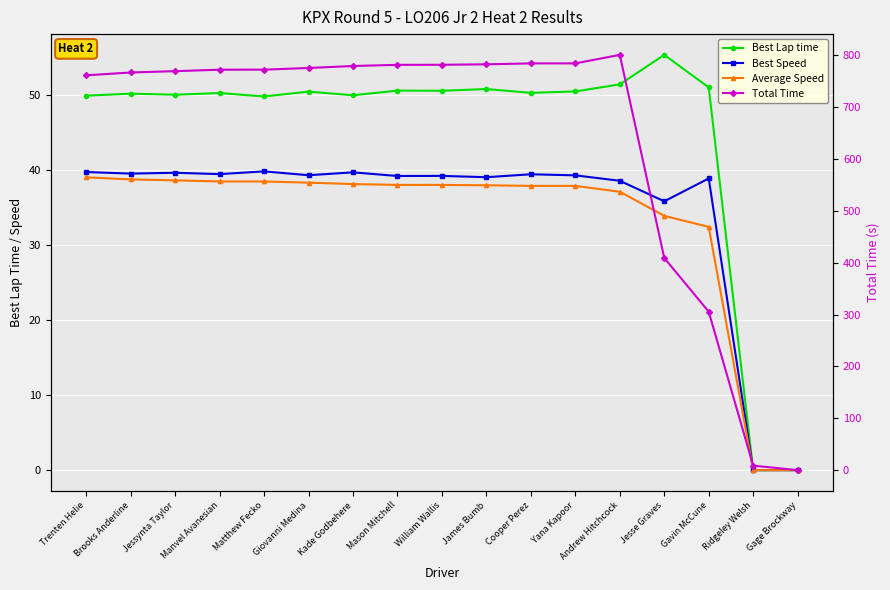

What are all the series names shown in the legend?

Best Lap time, Best Speed, Average Speed, Total Time